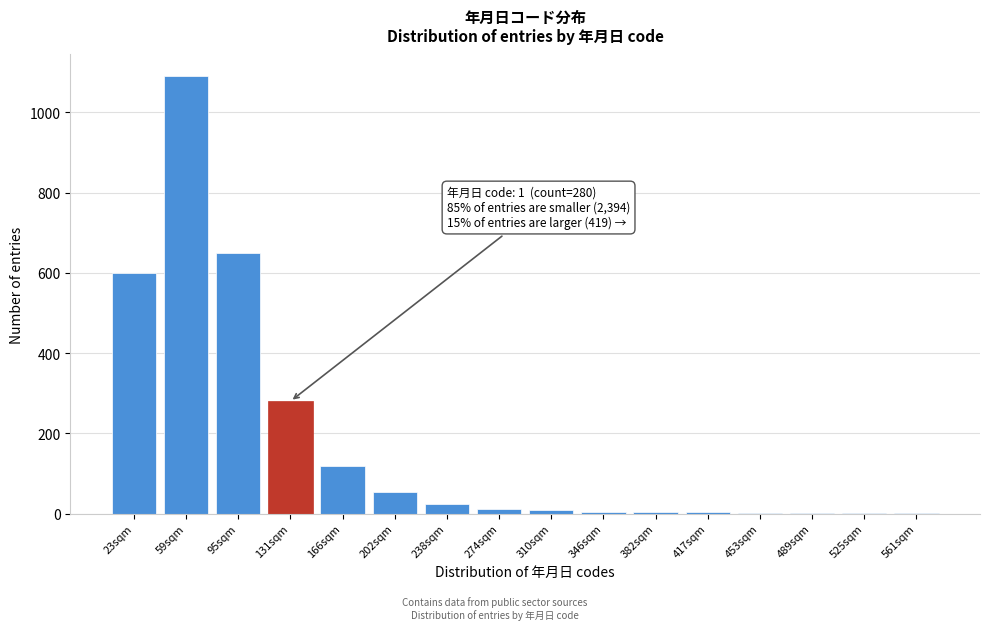

What is the greatest value displayed?

1090